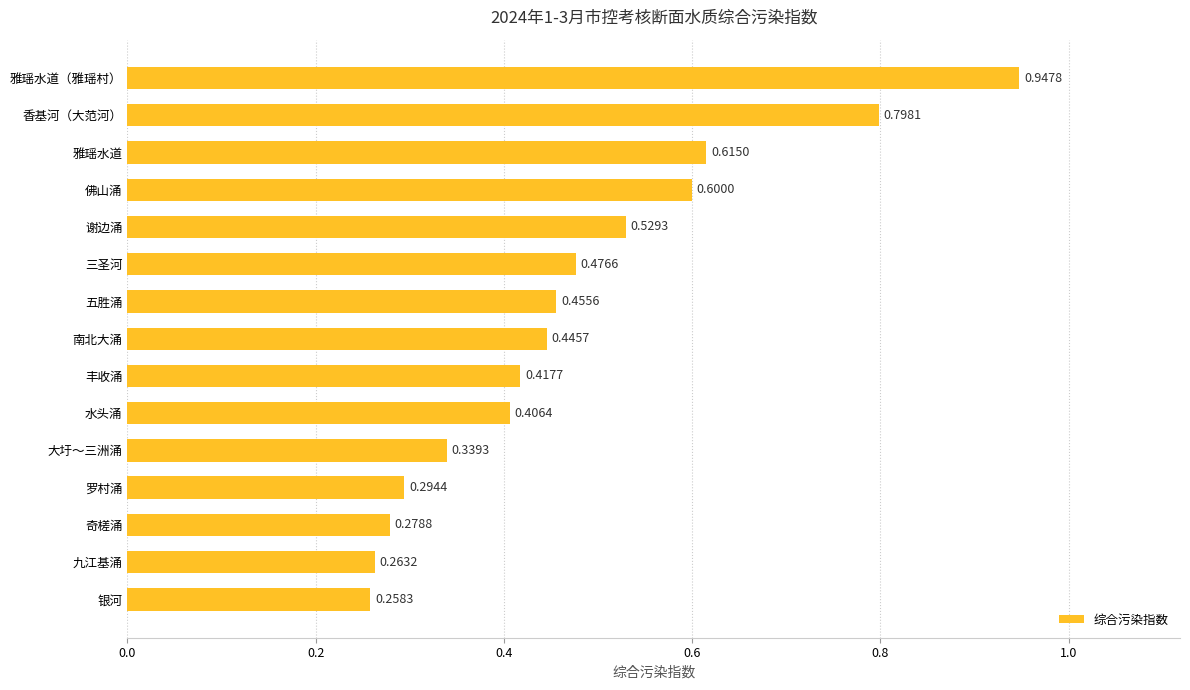

Rank the categories by value from lowest to highest.

银河, 九江基涌, 奇槎涌, 罗村涌, 大圩～三洲涌, 水头涌, 丰收涌, 南北大涌, 五胜涌, 三圣河, 谢边涌, 佛山涌, 雅瑶水道, 香基河（大范河）, 雅瑶水道（雅瑶村）